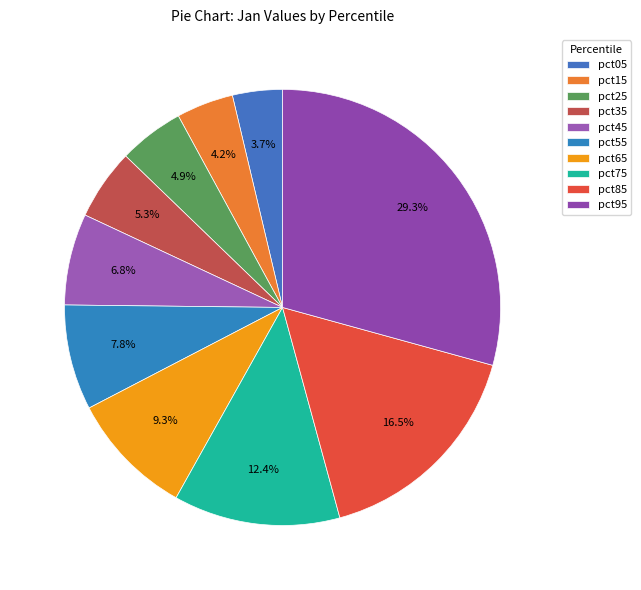

To the nearest percent, what percentage of the pie is pct25?

5%